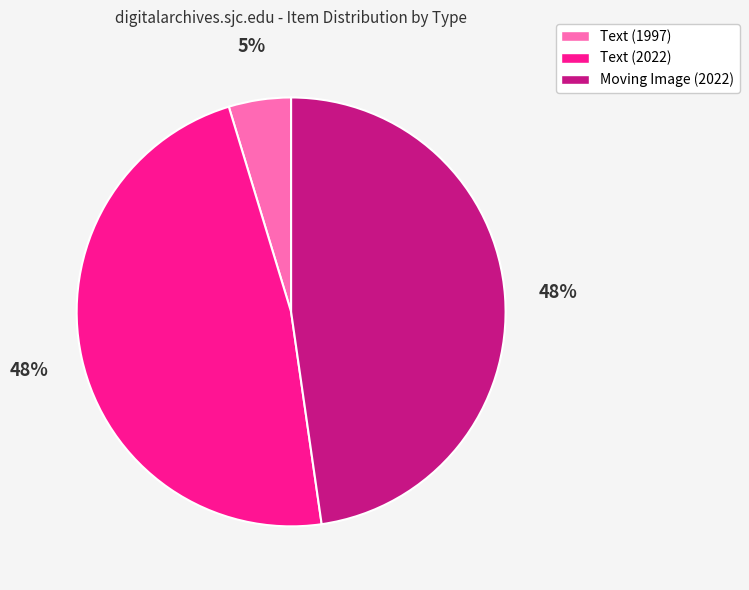

Is the sum of Text (1997) and Moving Image (2022) greater than half?

Yes